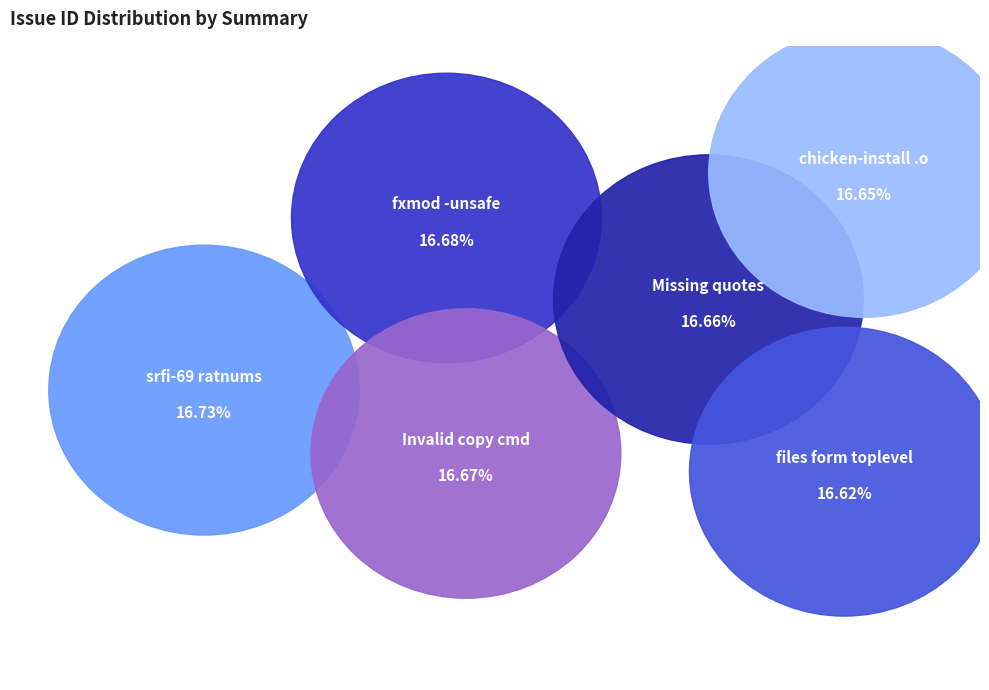

What percentage is NOT represented by Missing quotes around pathnames?

83.3%